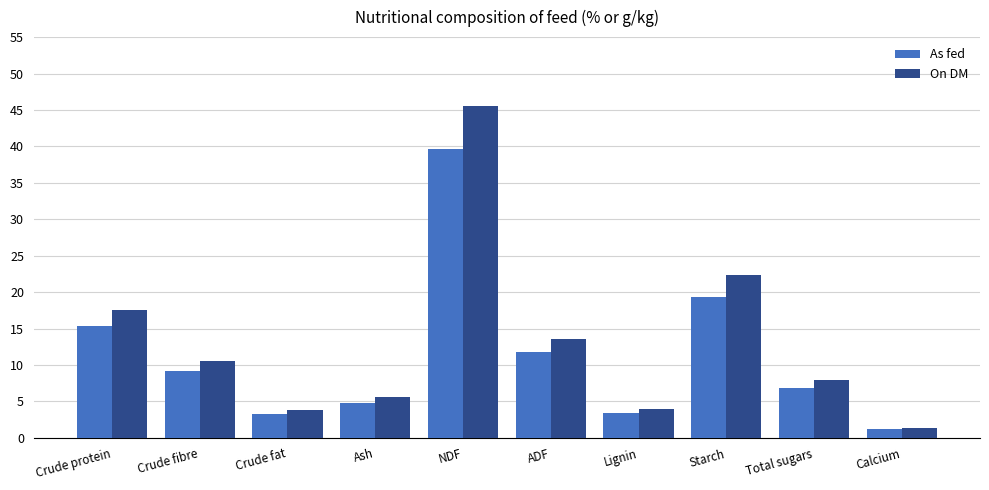

How many categories are shown in the chart?

10